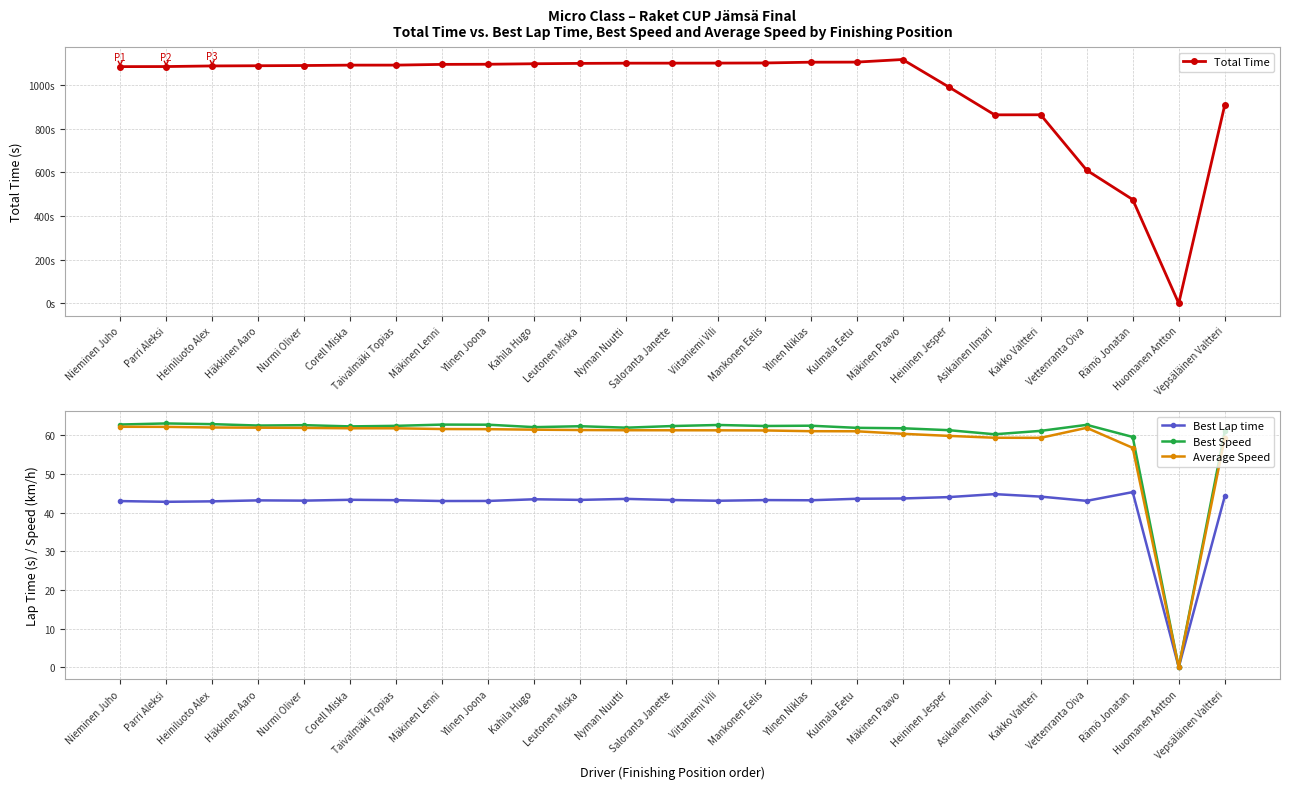

What is the maximum value shown in the chart?

1117.6